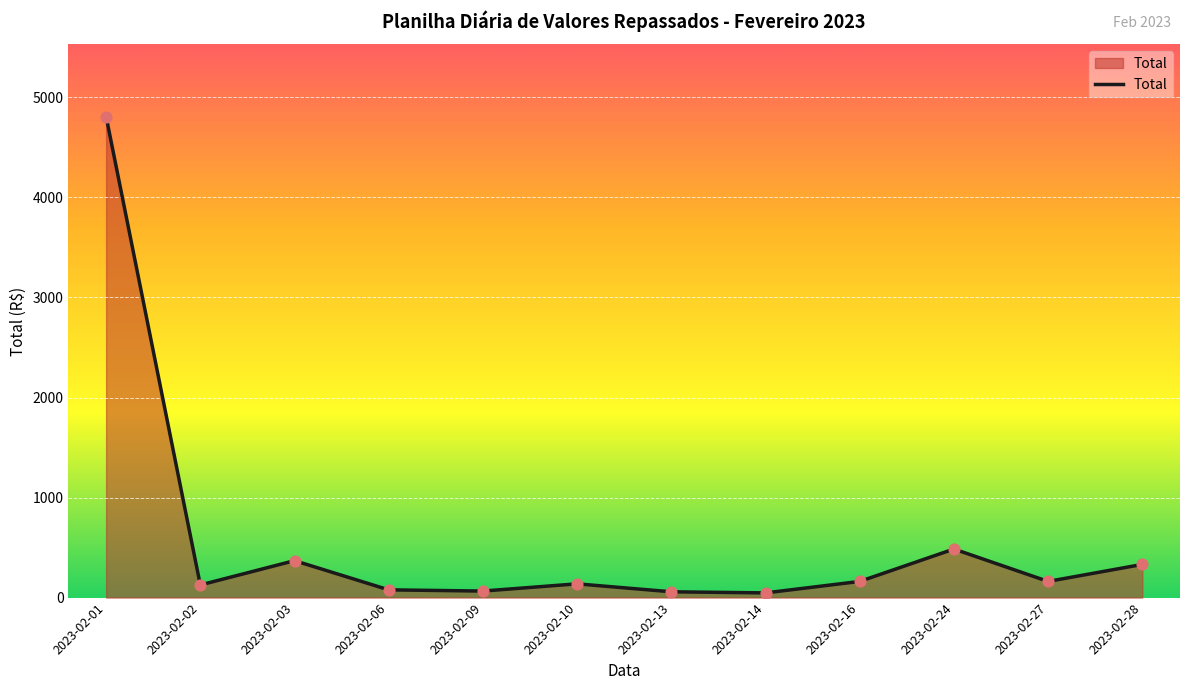

What is the change in value from 2023-02-10 to 2023-02-27?

+24.1